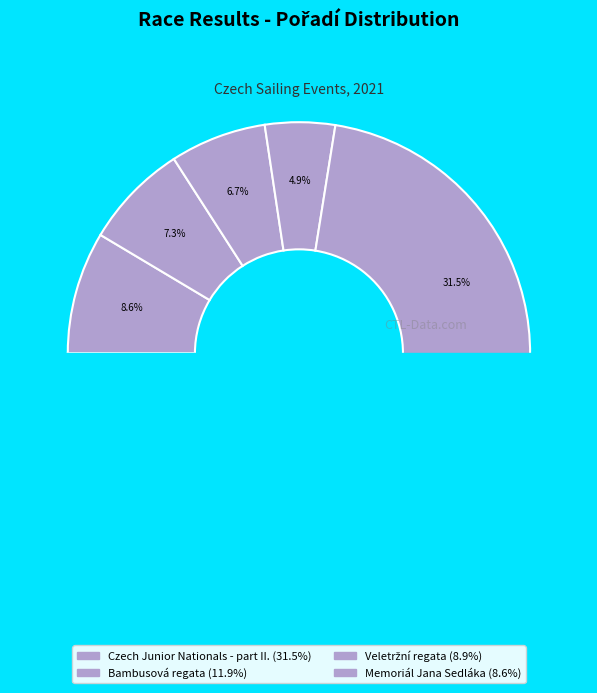

To the nearest percent, what percentage of the pie is Pavlovská regata?

4%